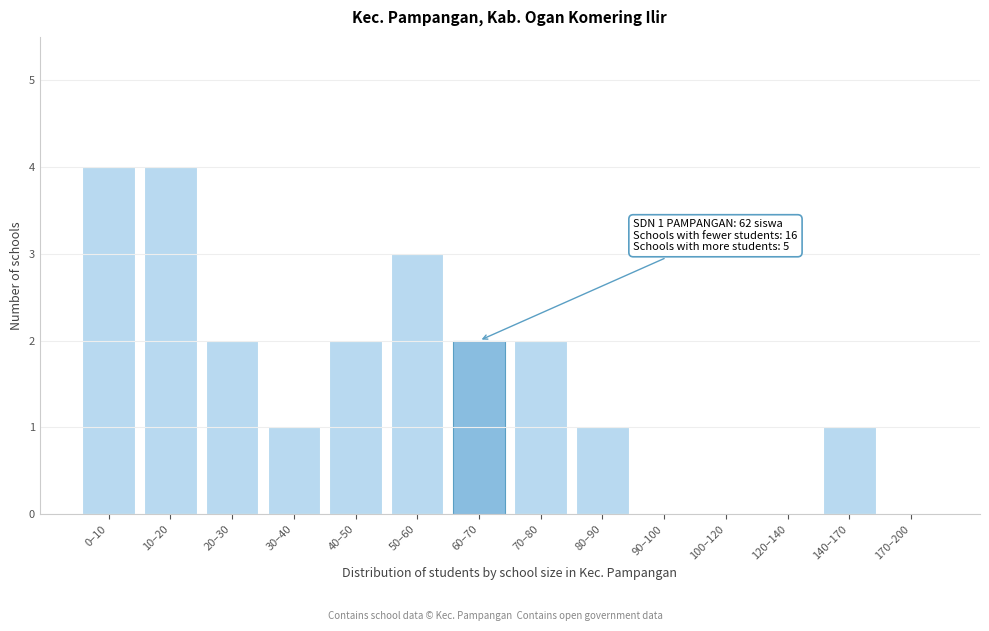

Reading right to left, list all the values displayed in this chart.

170–200=0	140–170=1	120–140=0	100–120=0	90–100=0	80–90=1	70–80=2	60–70=2	50–60=3	40–50=2	30–40=1	20–30=2	10–20=4	0–10=4